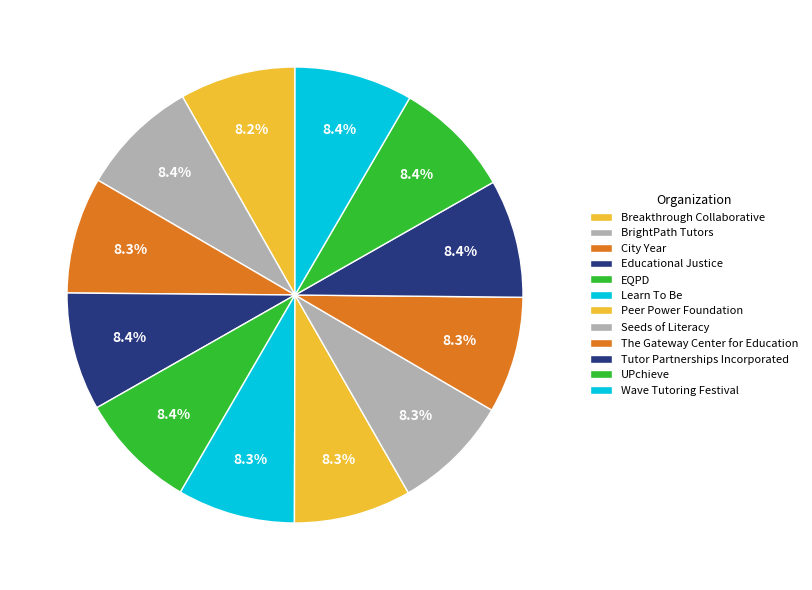

How many slices are in this pie chart?

12